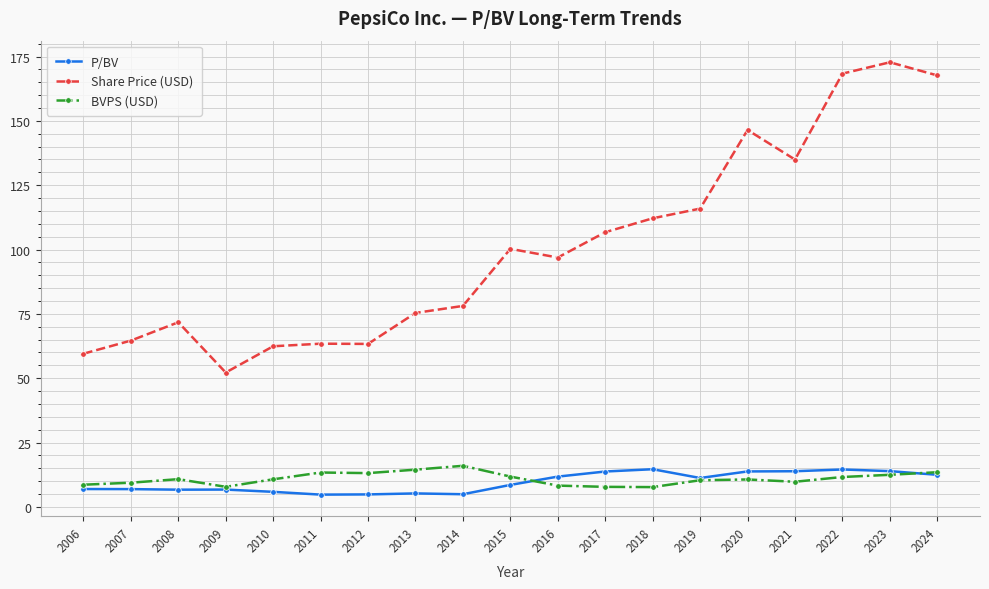

How many lines are shown in the chart?

3